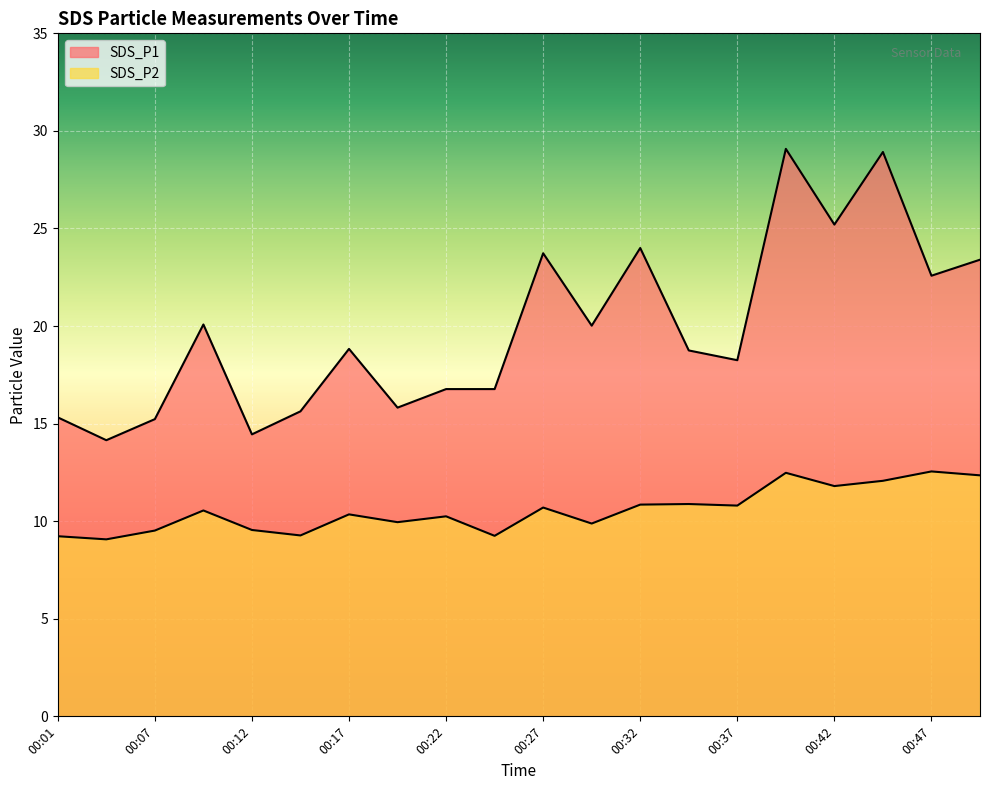

Reading right to left, what are all the values shown in this chart?

SDS_P1: 00:50=23.4	00:47=22.6	00:45=28.9	00:42=25.2	00:40=29.1	00:37=18.2	00:35=18.8	00:32=24.0	00:29=20.0	00:27=23.7	00:24=16.8	00:22=16.8	00:19=15.8	00:17=18.8	00:14=15.6	00:12=14.4	00:09=20.1	00:07=15.2	00:04=14.2	00:01=15.3
SDS_P2: 00:50=12.3	00:47=12.6	00:45=12.1	00:42=11.8	00:40=12.5	00:37=10.8	00:35=10.9	00:32=10.8	00:29=9.9	00:27=10.7	00:24=9.2	00:22=10.2	00:19=9.9	00:17=10.3	00:14=9.3	00:12=9.6	00:09=10.6	00:07=9.5	00:04=9.1	00:01=9.2